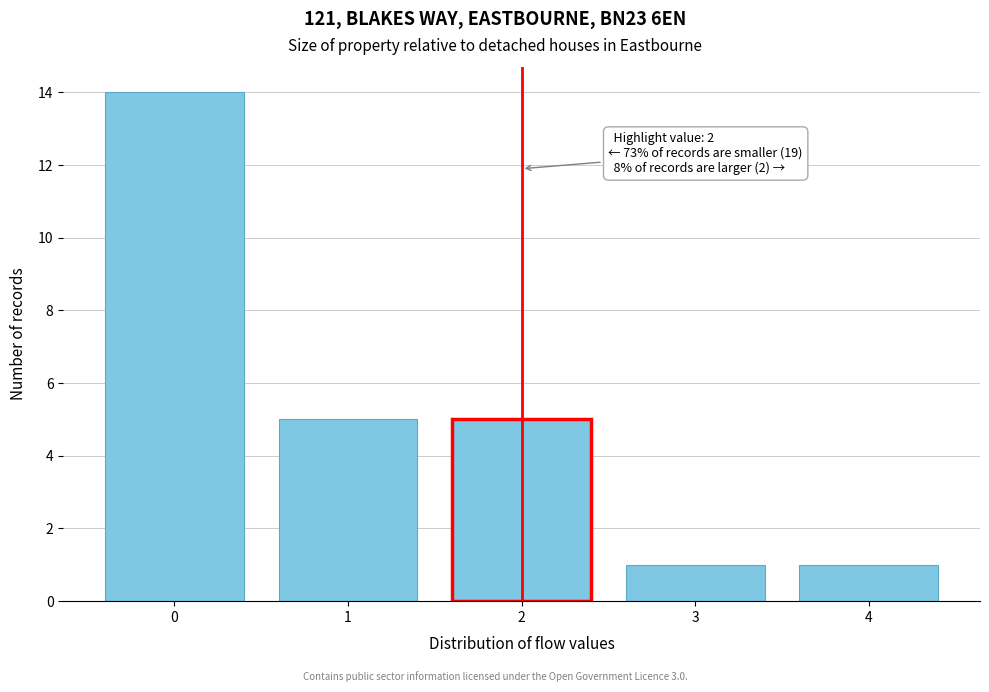

Over which range of the x-axis is the bar tallest?

-0.5 to 0.5